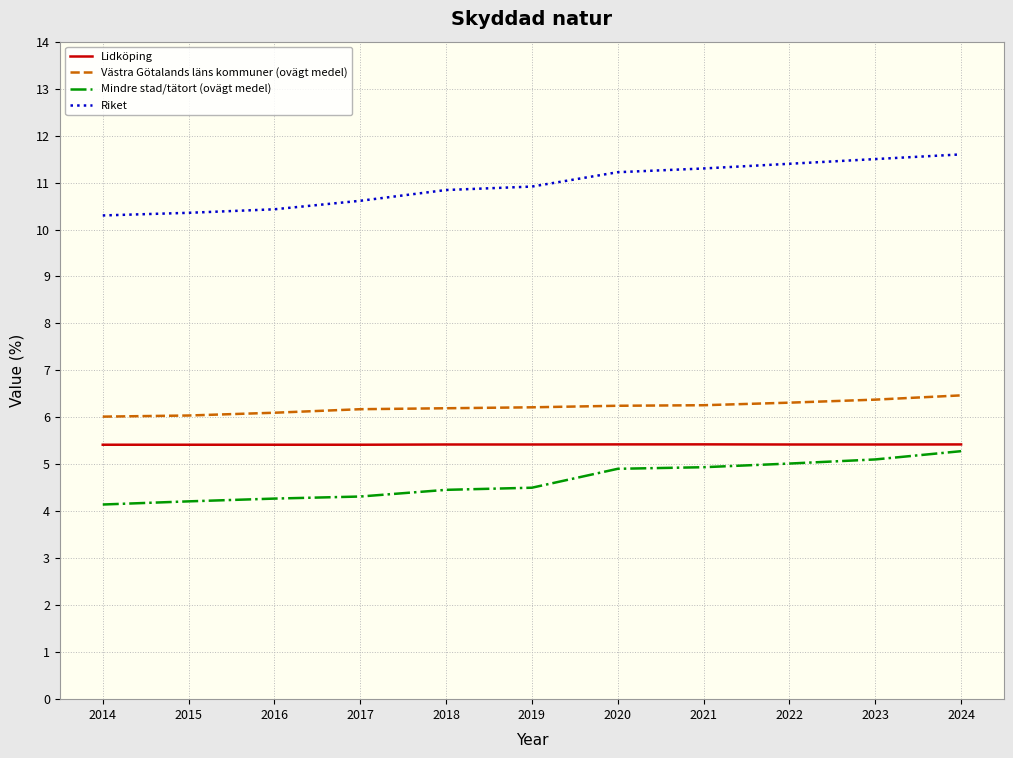

True or false: Mindre stad/tätort (ovägt medel) and Riket cross at least once.

False